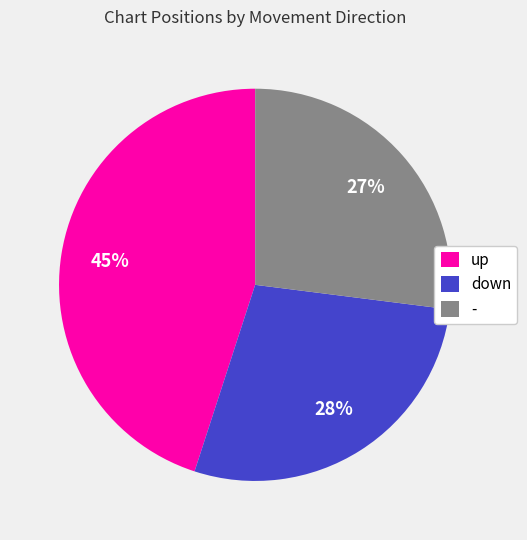

Count the number of slices in the pie.

3